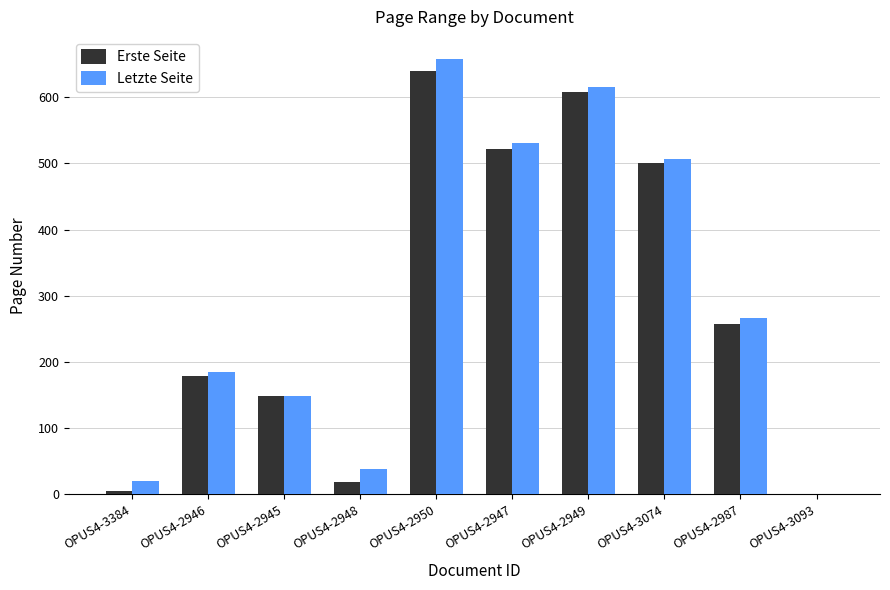

What are all the series names shown in the legend?

Erste Seite, Letzte Seite